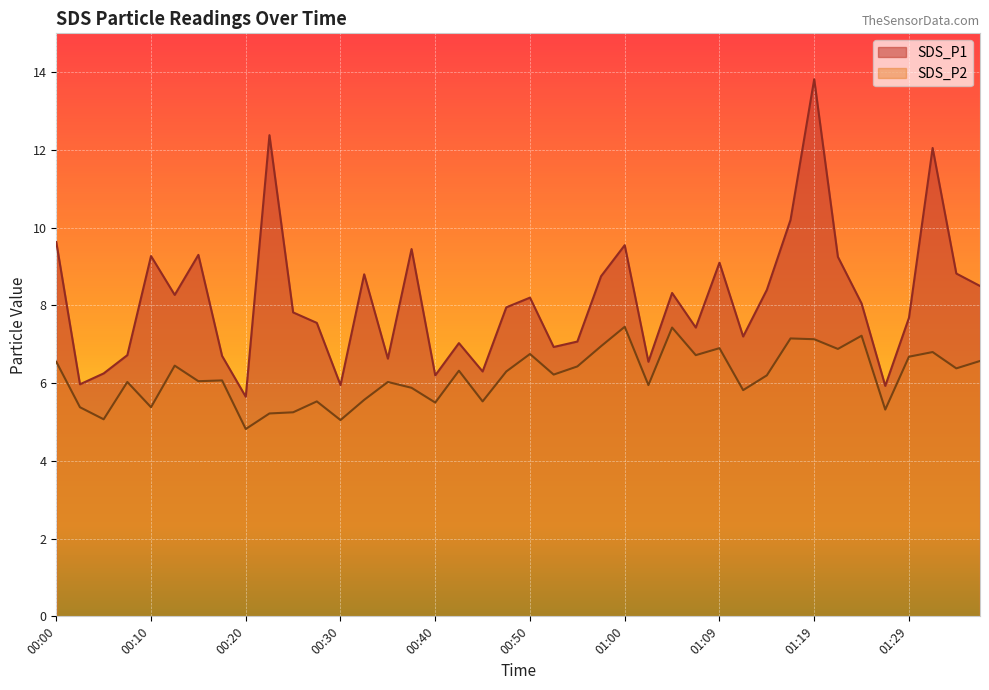

Which label corresponds to the largest value in the chart?

01:19